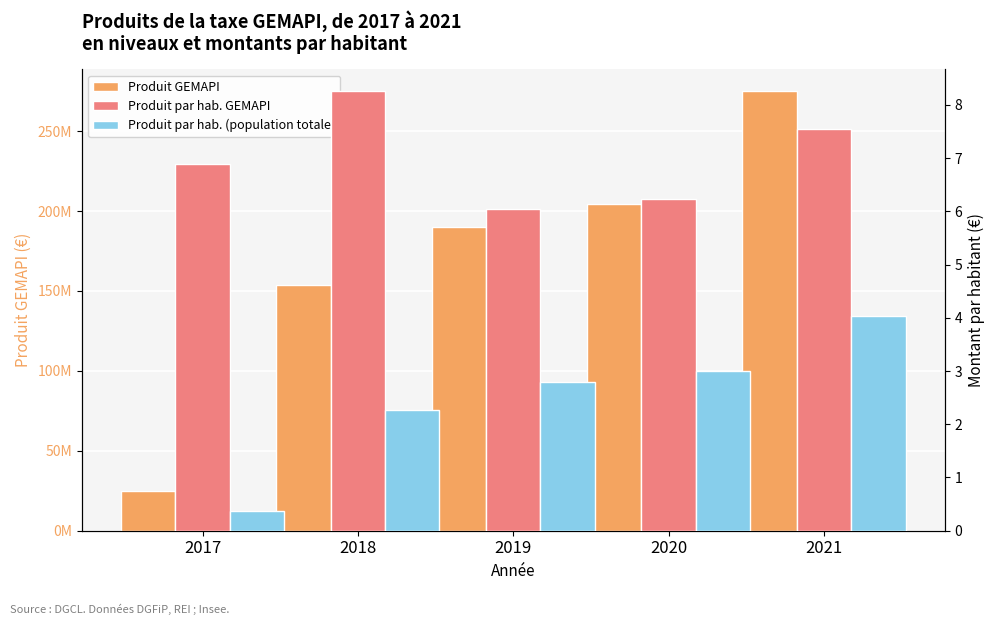

Which has a higher value, 2020 or 2019?

2020